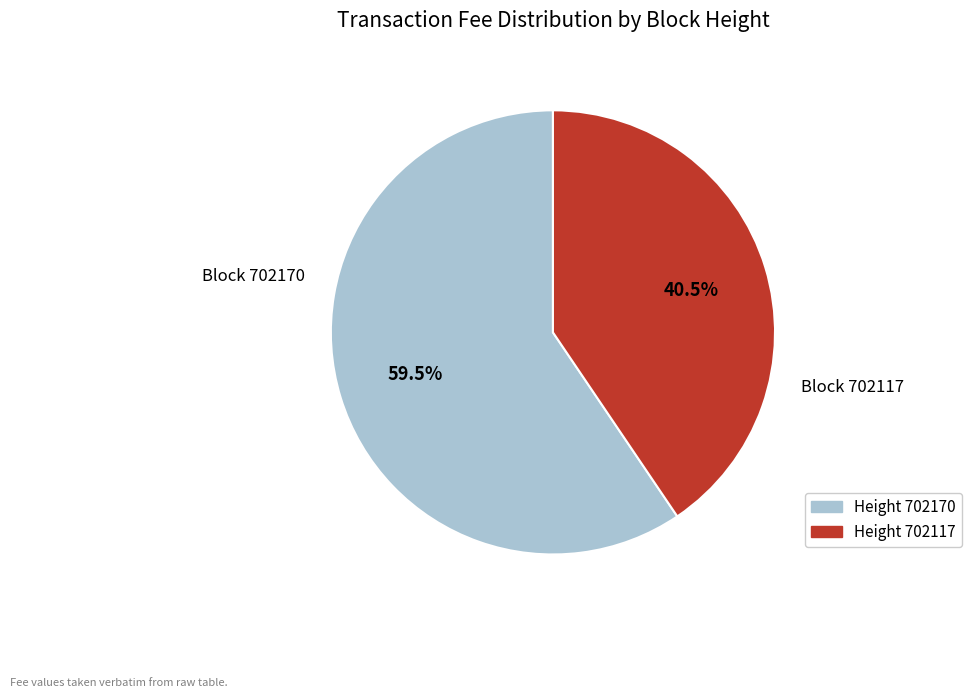

Does any single category account for the majority?

Yes